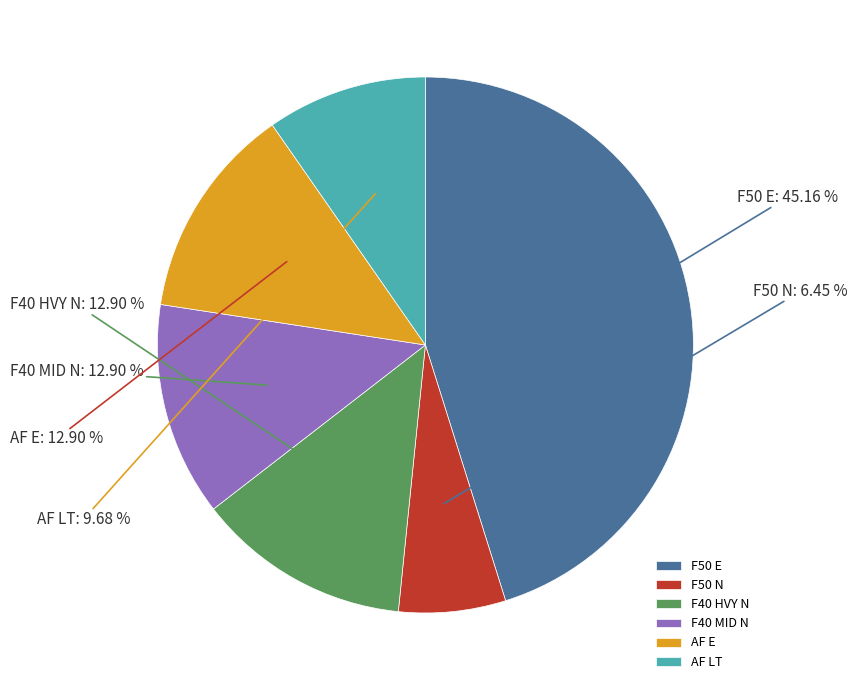

How many slices are in this pie chart?

6